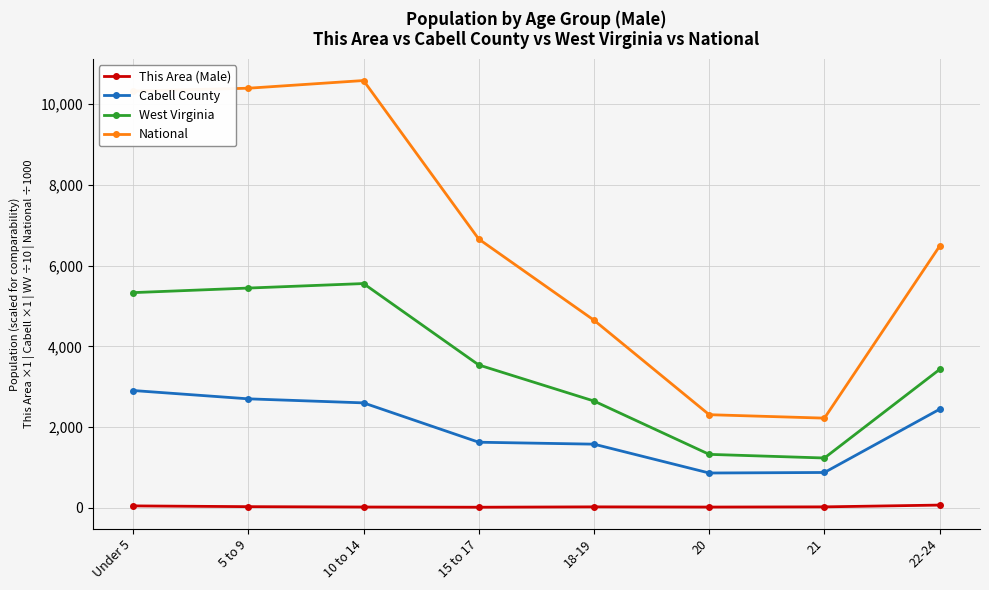

True or false: This Area (Male) and Cabell County intersect in this chart.

False